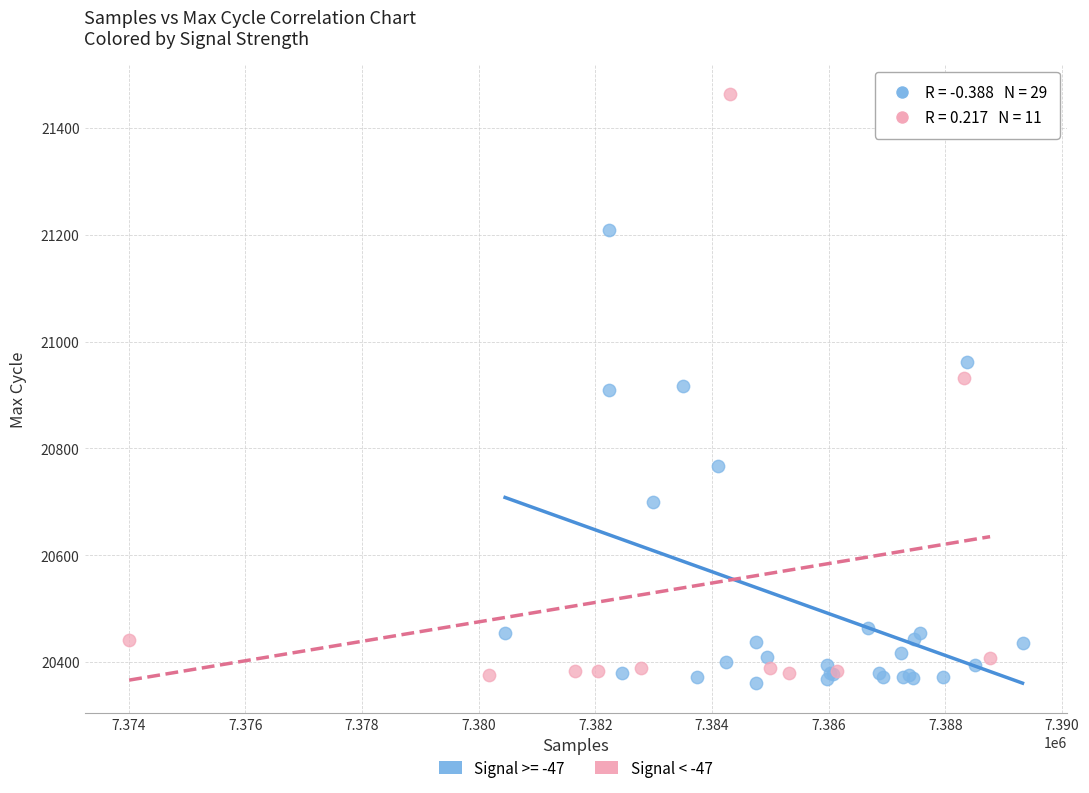

Which series reaches the maximum Y coordinate?

Signal < -47